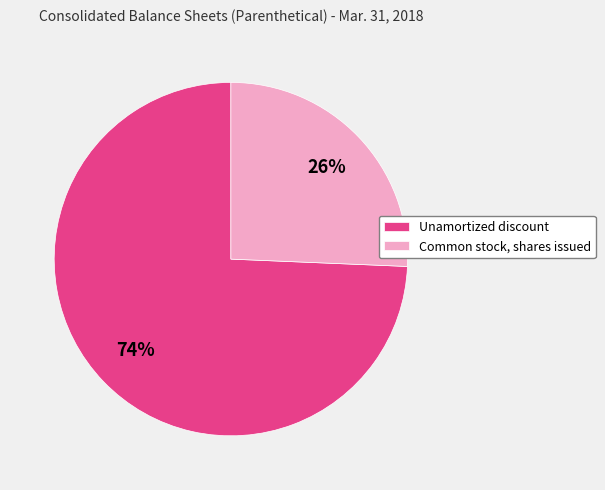

Which slice represents more than half of the pie?

Unamortized discount